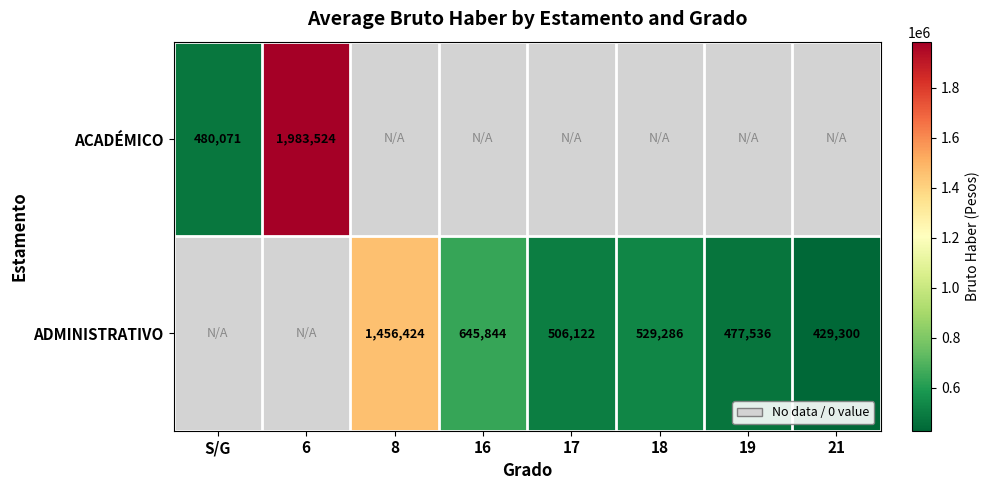

True or false: ADMINISTRATIVO has a value of 645844 at 16.

True